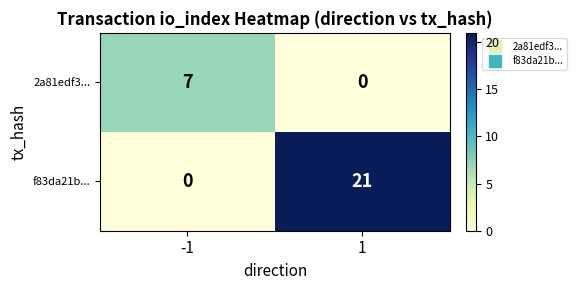

Which series has the largest range (max minus min)?

f83da21b...